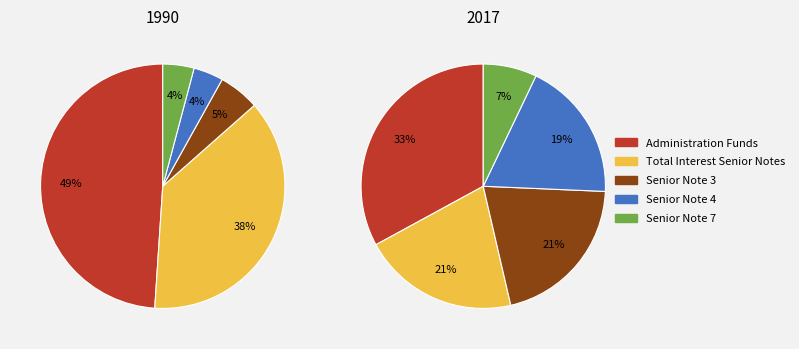

Rank the categories by 2017 value from highest to lowest.

Administration Funds, Senior Note 3, Total Interest Senior Notes, Senior Note 4, Senior Note 7